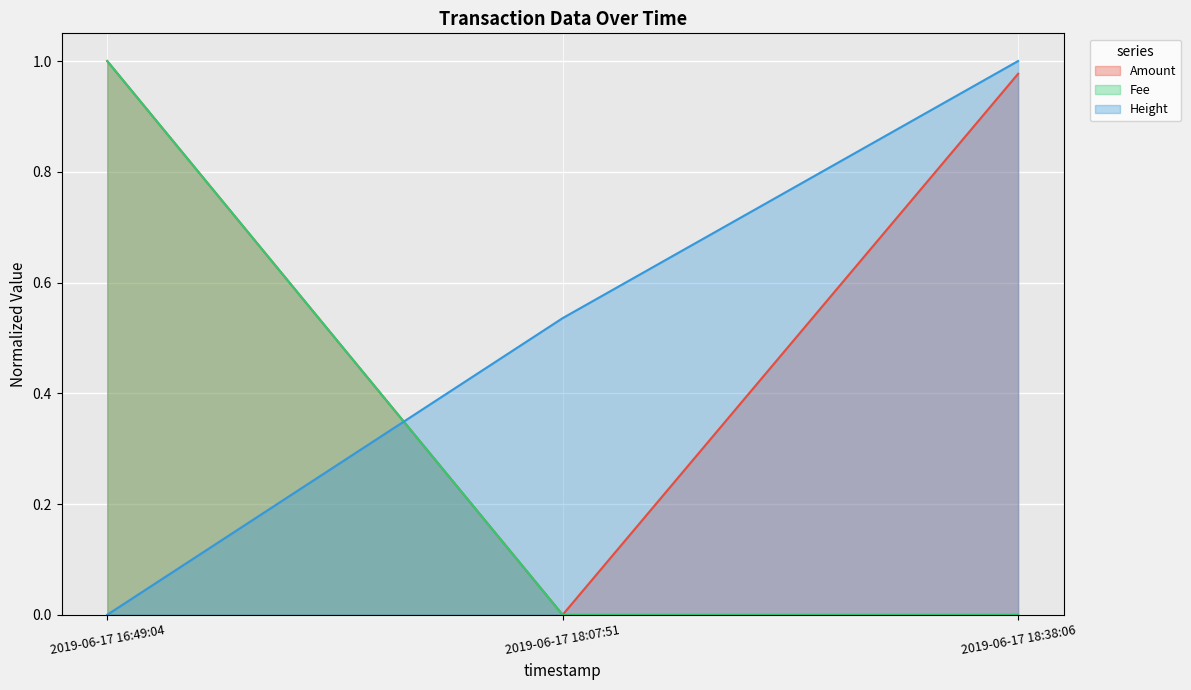

What are all the series names shown in the legend?

Amount, Fee, Height